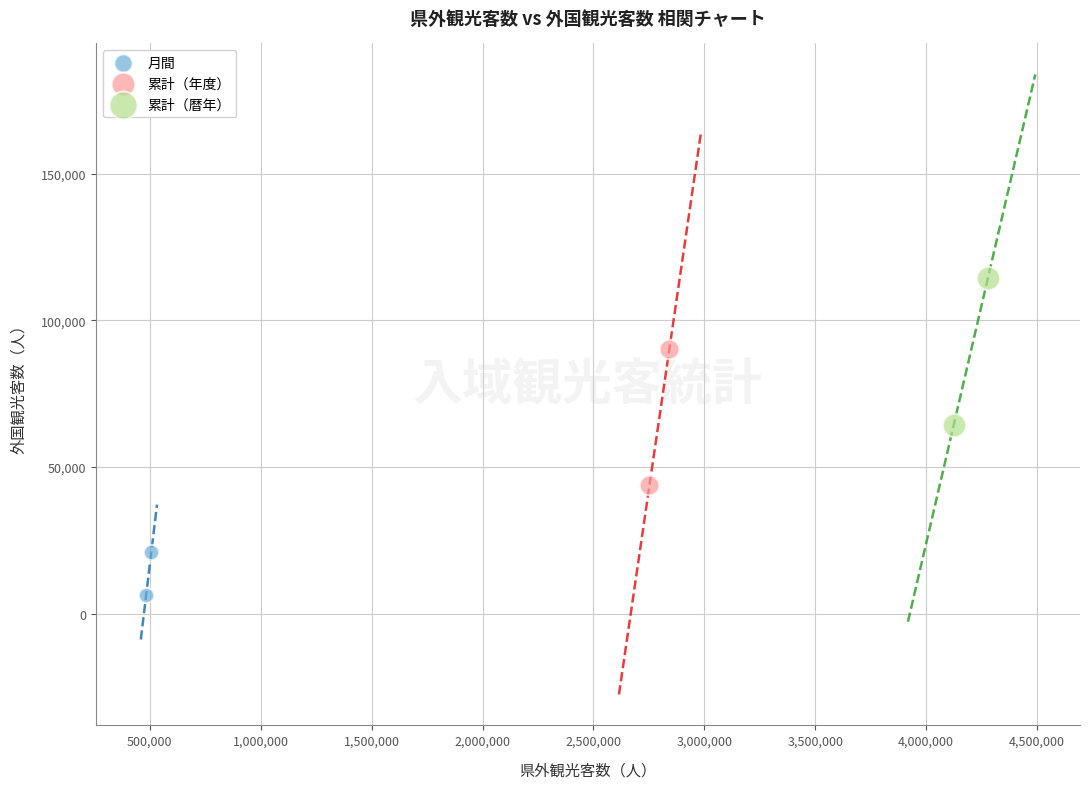

Which series has the largest Y range (max minus min)?

累計（暦年）